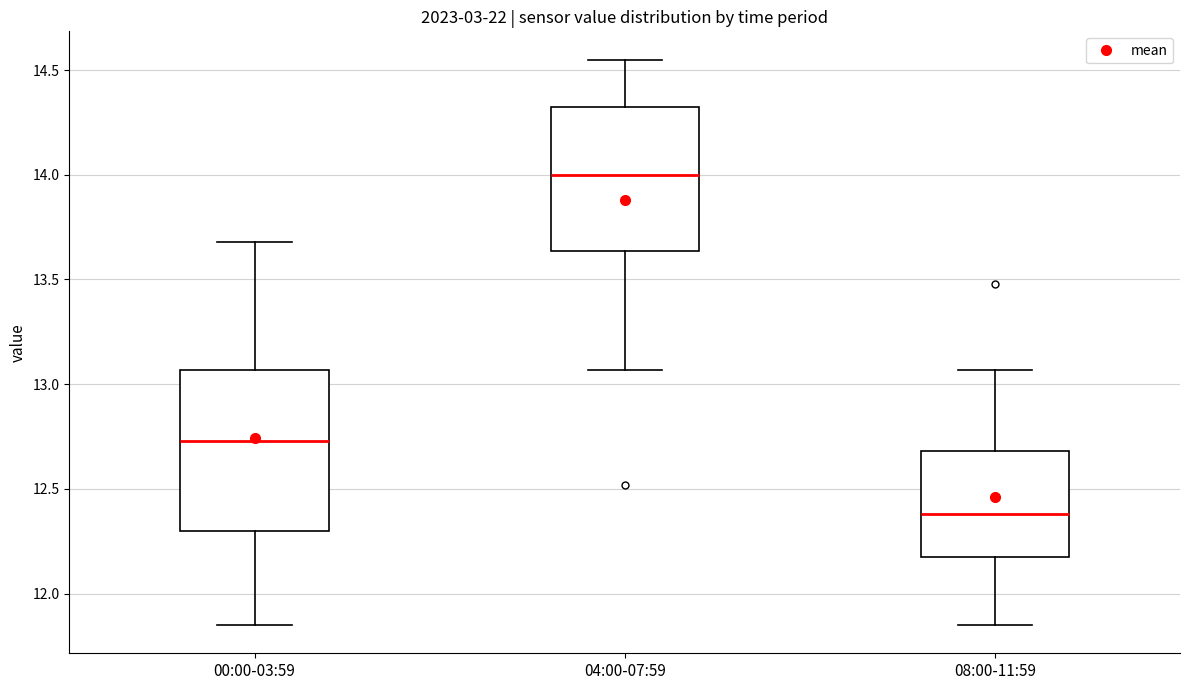

Which box has the lowest median line?

08:00-11:59